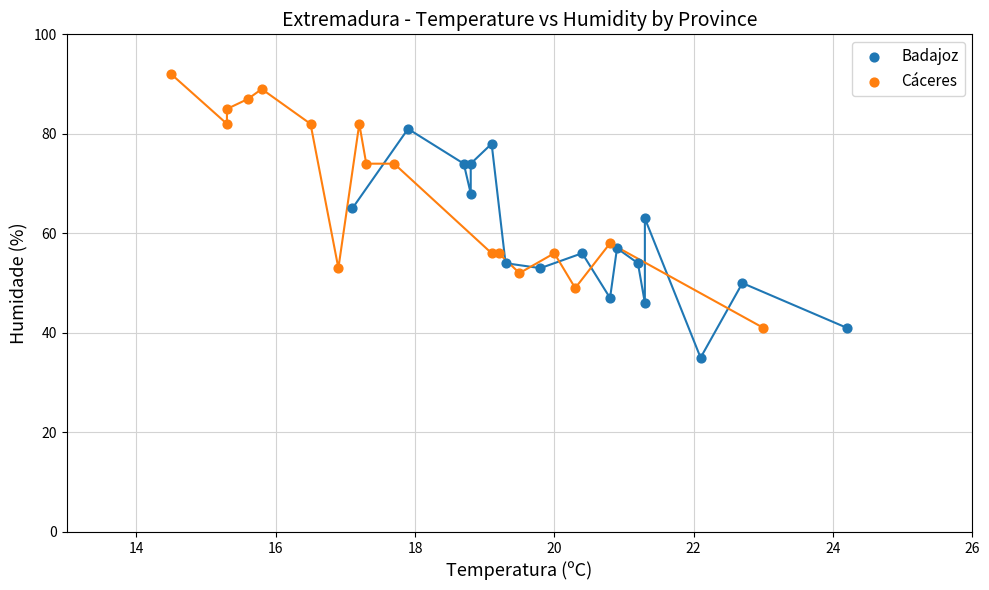

Which series reaches the maximum Y coordinate?

Cáceres